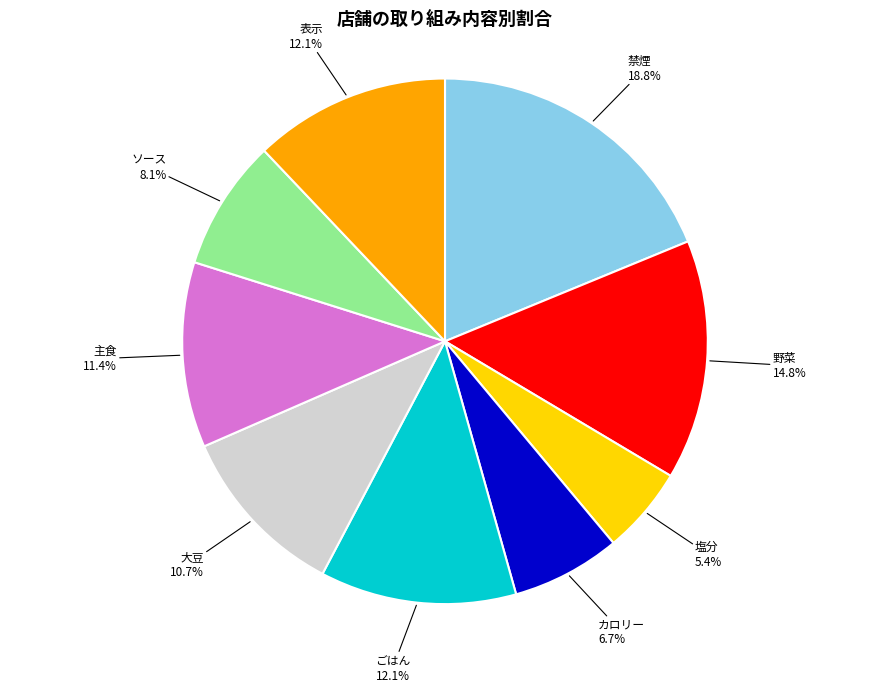

Is there a majority slice in this chart?

No